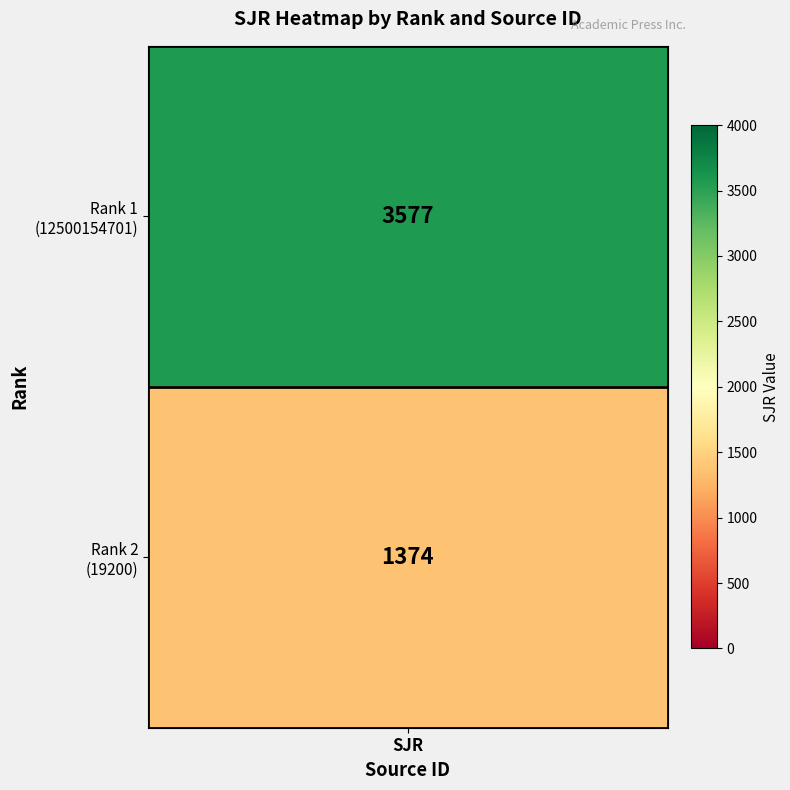

The value at Rank 2 is 1374. True or false?

True